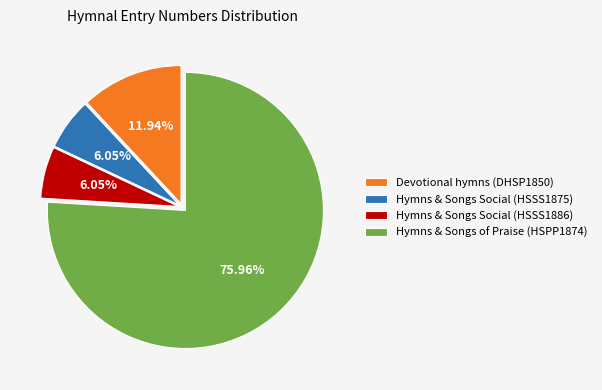

How much of the chart is everything except Devotional hymns (DHSP1850)?

88.1%